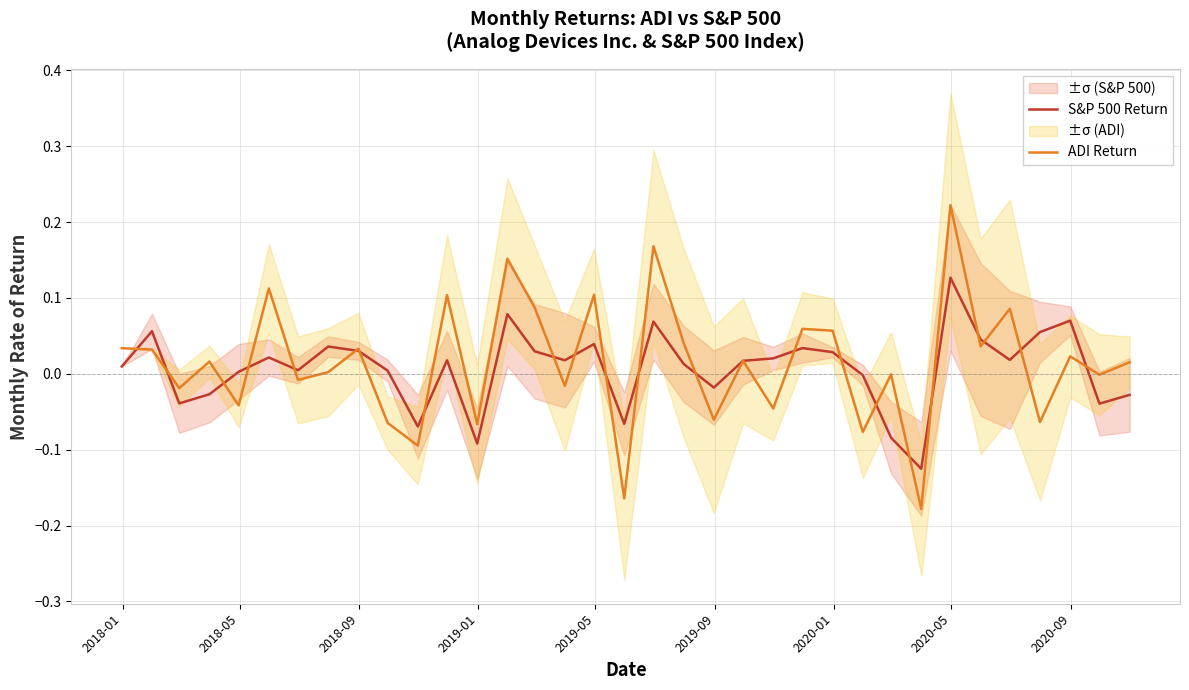

Is the value of ADI Return at 16 greater than the value of S&P 500 Return at 20?

Yes